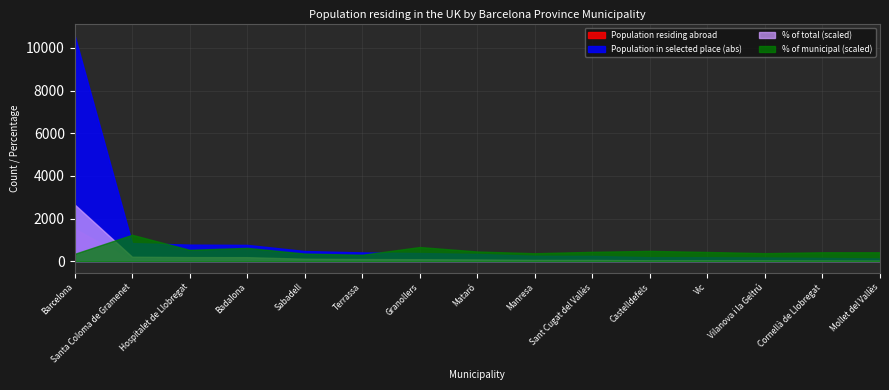

At which category does % of municipal reach its first local valley?

Hospitalet de Llobregat